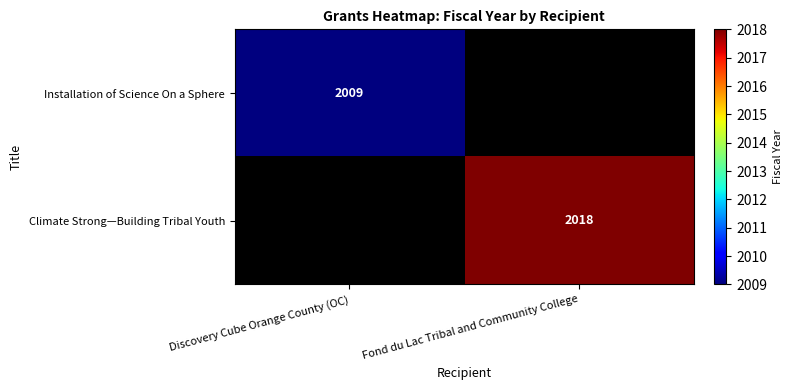

Is the value of Installation of Science On a Sphere at Discovery Cube Orange County (OC) greater than the value of Climate Strong—Building Tribal Youth at Fond du Lac Tribal and Community College?

No